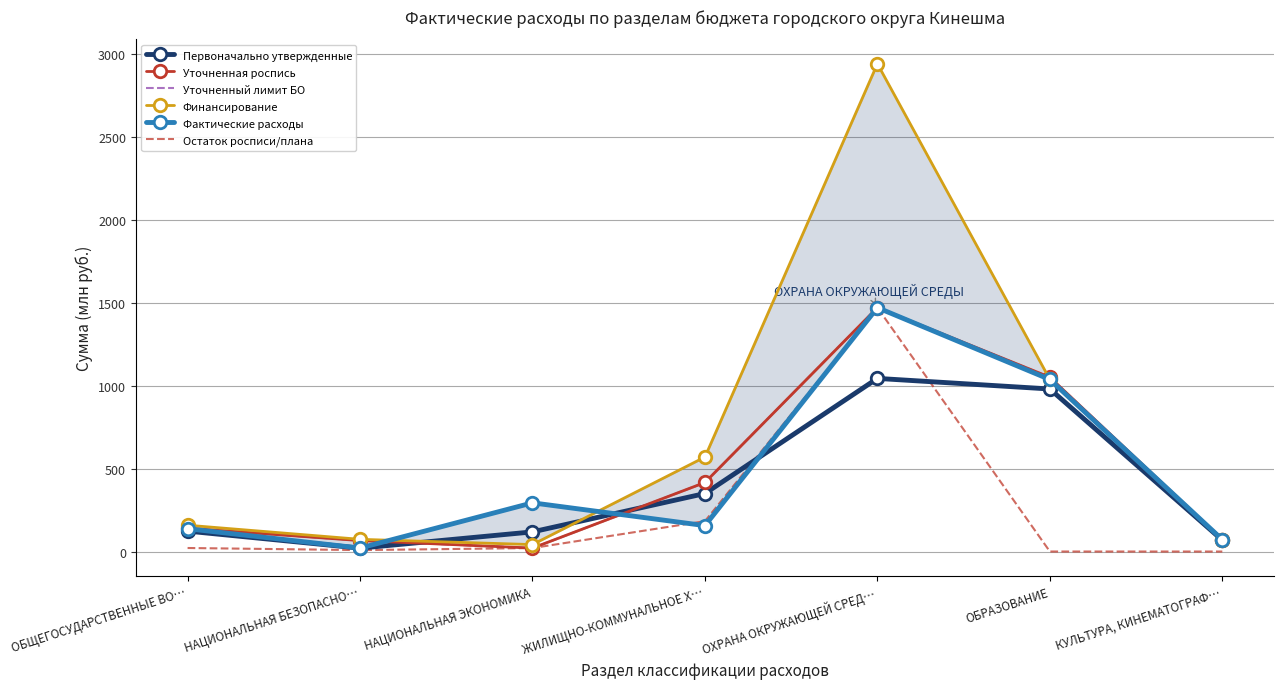

What is the value of the Первоначально утвержденные point at the 6th from the left?

979.5